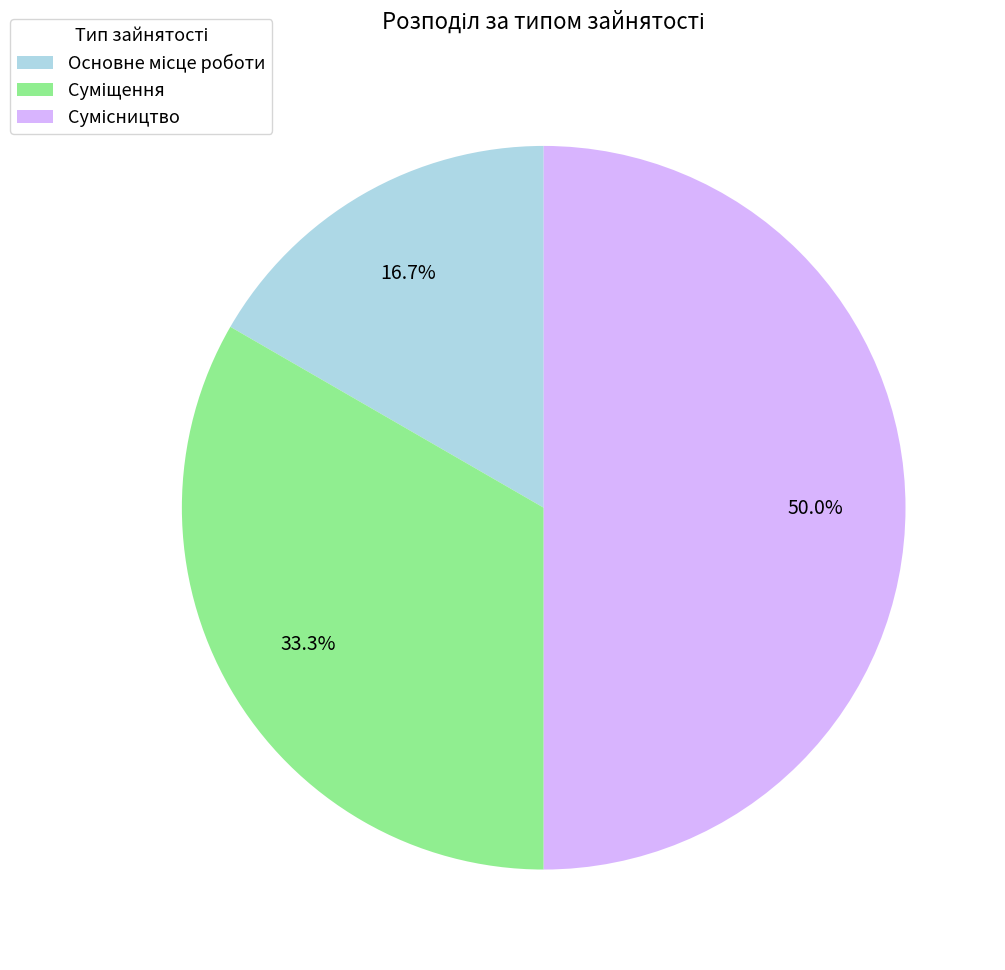

Is the sum of Суміщення and Сумісництво greater than half?

Yes